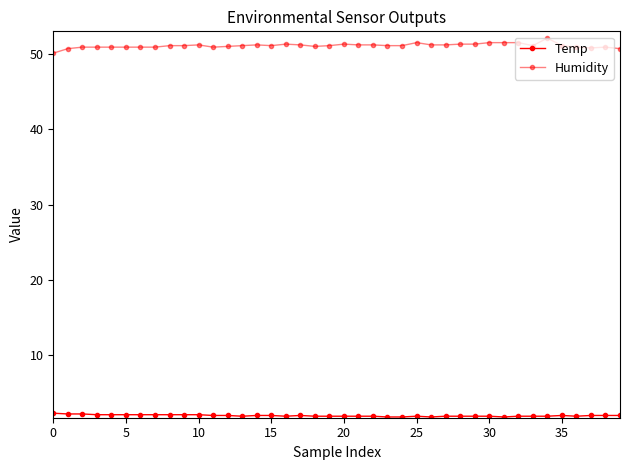

How many lines are shown in the chart?

2